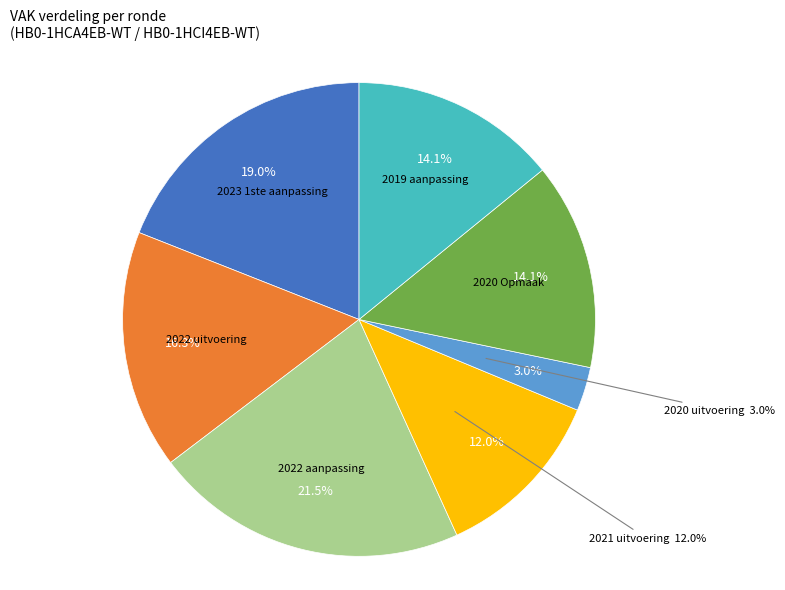

To the nearest percent, what is the difference between the 2022 uitvoering and 2021 uitvoering slice percentages?

4%